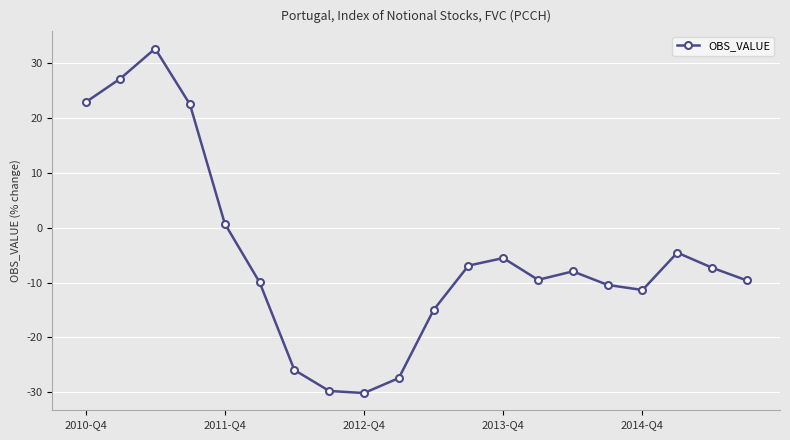

True or false: the data has more than 1 interior local peaks.

True